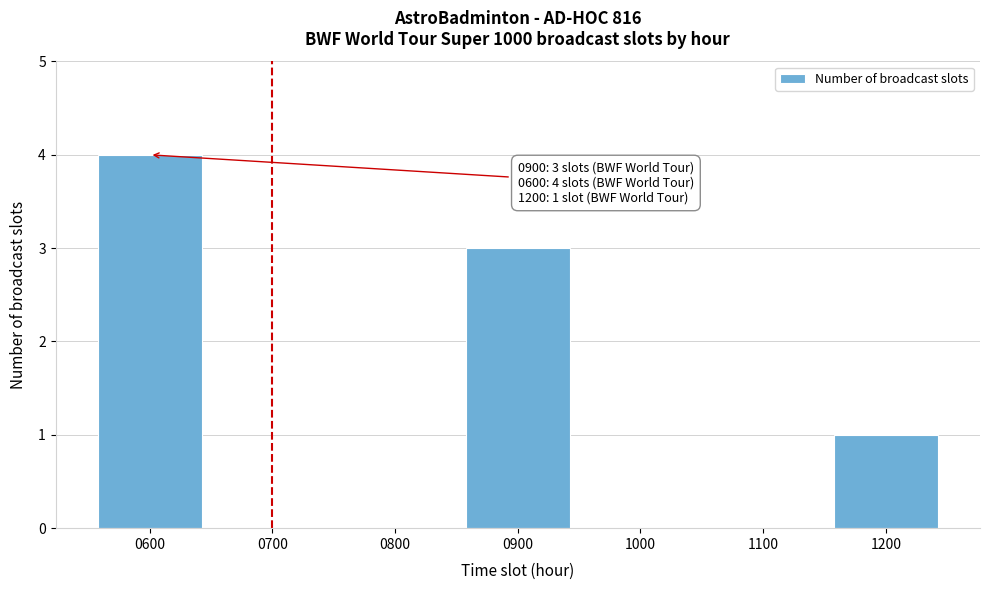

Reading right to left, transcribe all the data shown in this chart.

1200=1	1100=0	1000=0	0900=3	0800=0	0700=0	0600=4